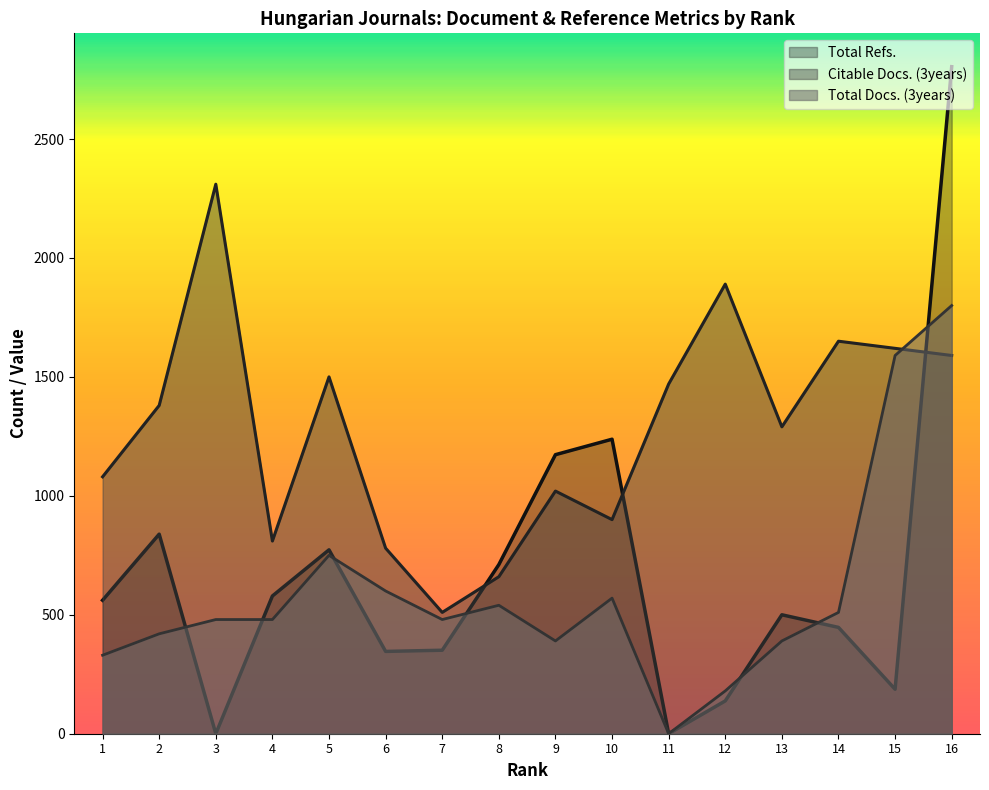

How many lines are shown in the chart?

3